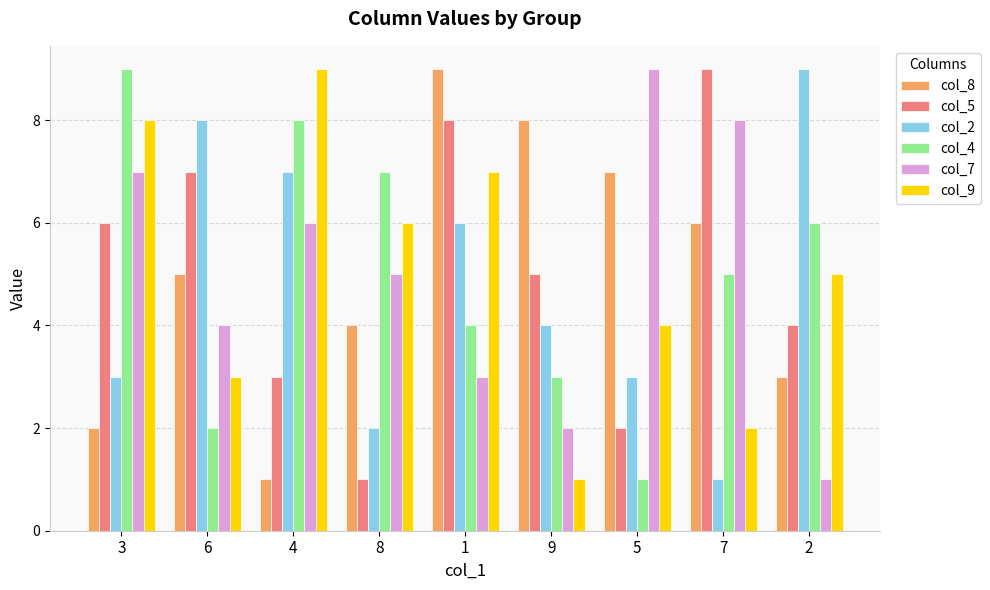

What is the difference between the col_7 values at 7 and 8?

3